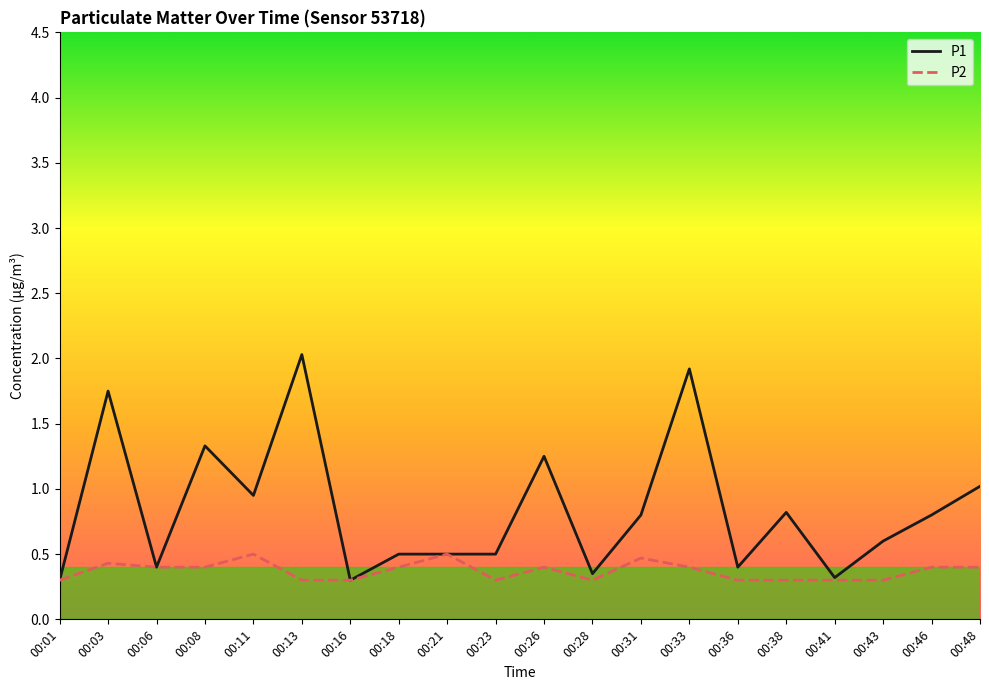

What are all the series names shown in the legend?

P1, P2